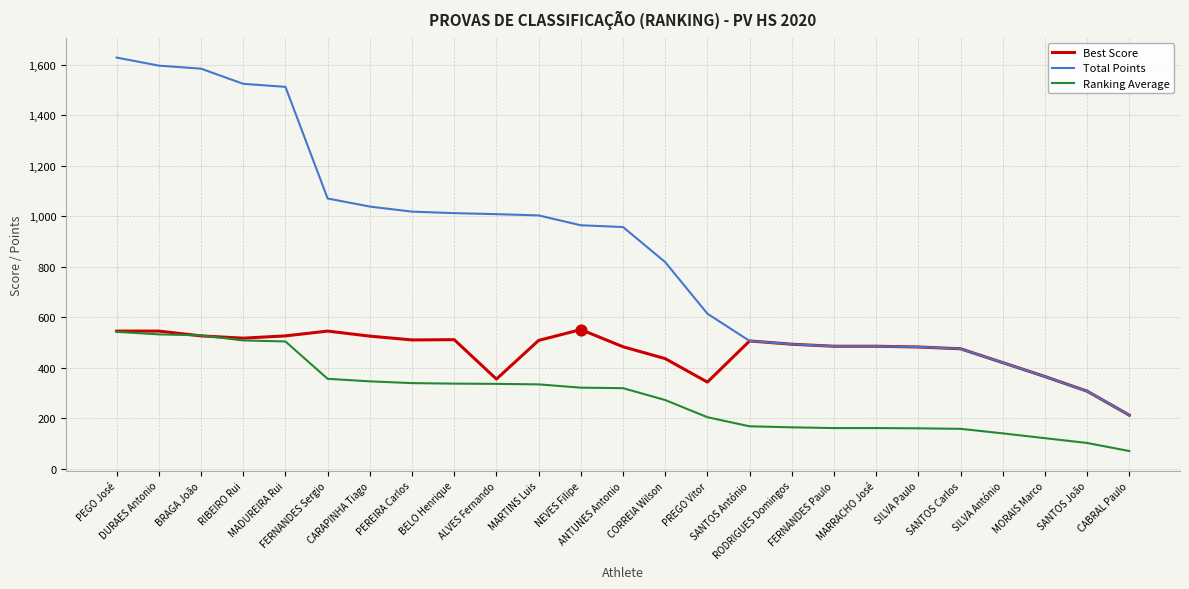

Which series has the largest total across all categories?

Total Points